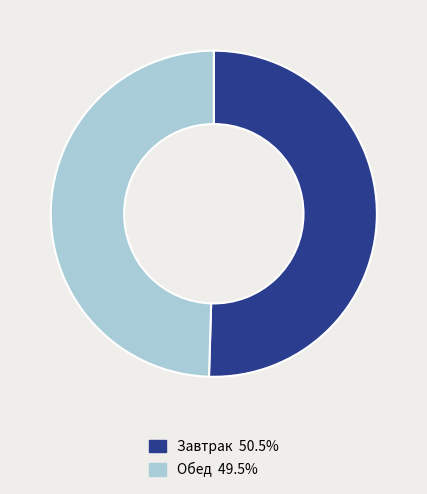

Is Обед 49.5% the majority of the pie?

No